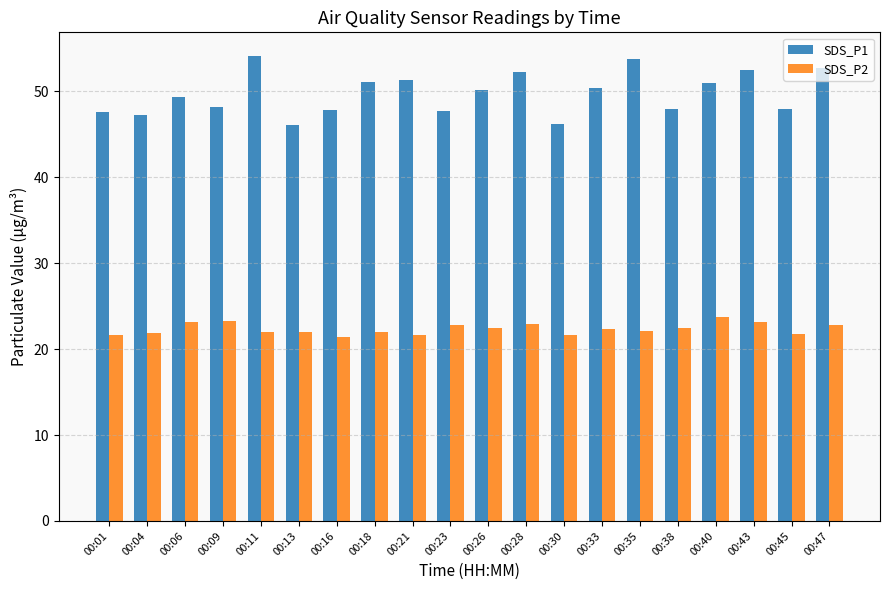

True or false: SDS_P1 has a value of 71.8 at 00:38.

False